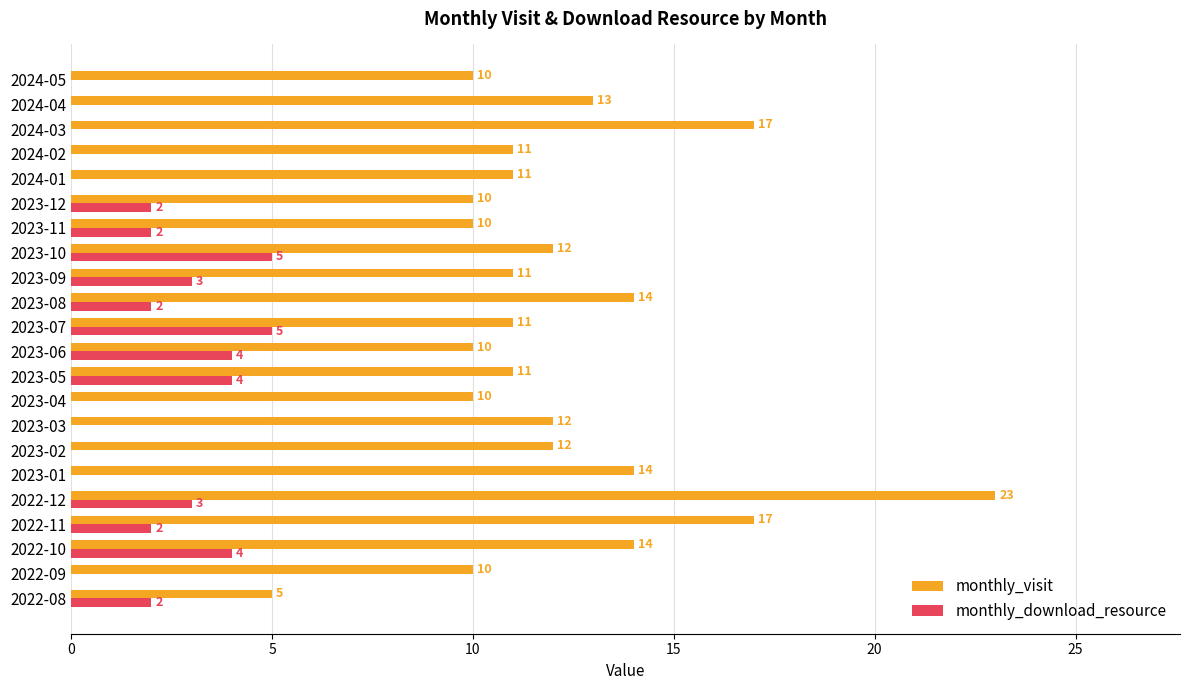

Which category has the highest value in the monthly_visit series?

2022-12